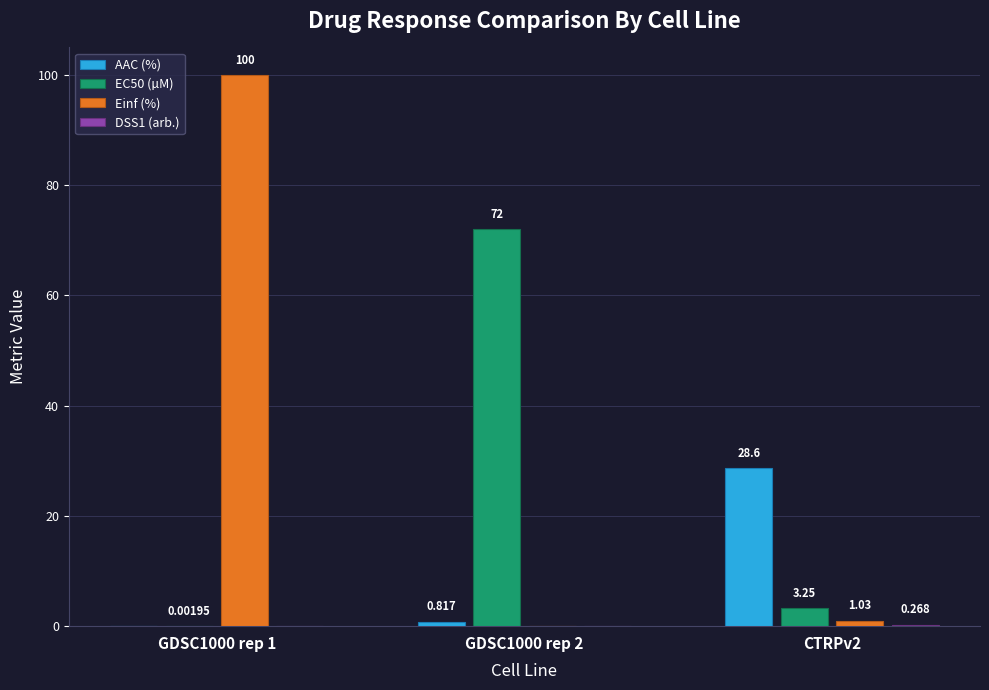

How many series are shown in this chart?

4